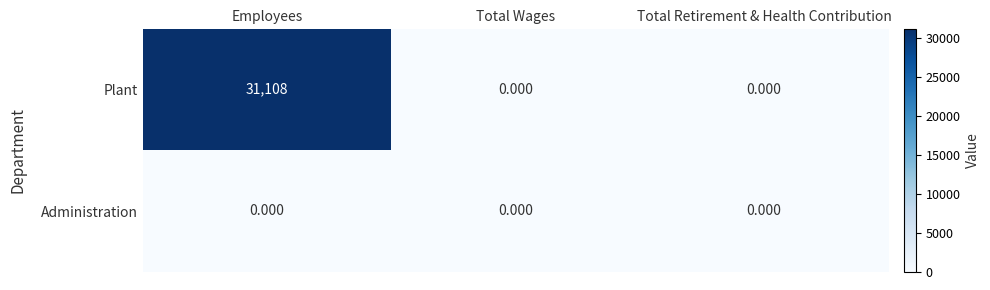

Which label corresponds to the largest value in the chart?

Employees